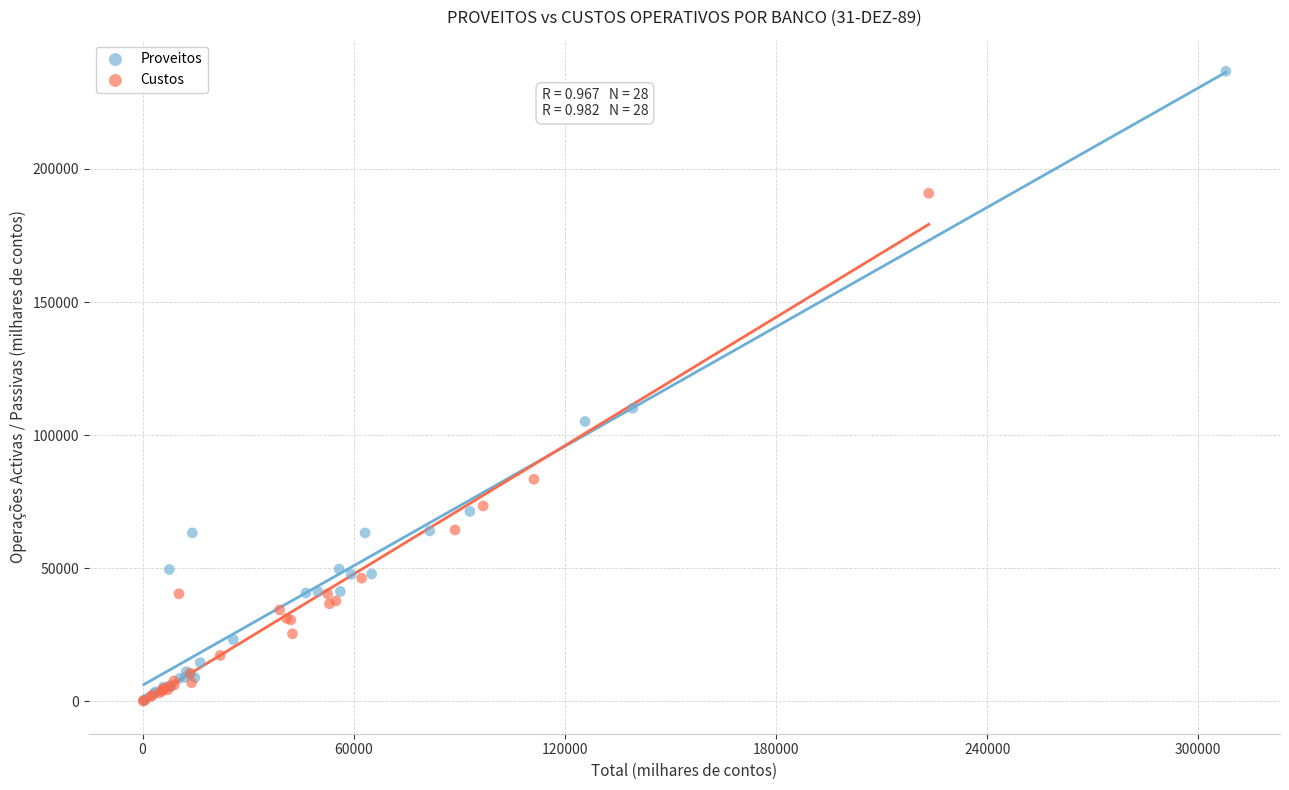

What are all the series names shown in the legend?

Proveitos, Custos